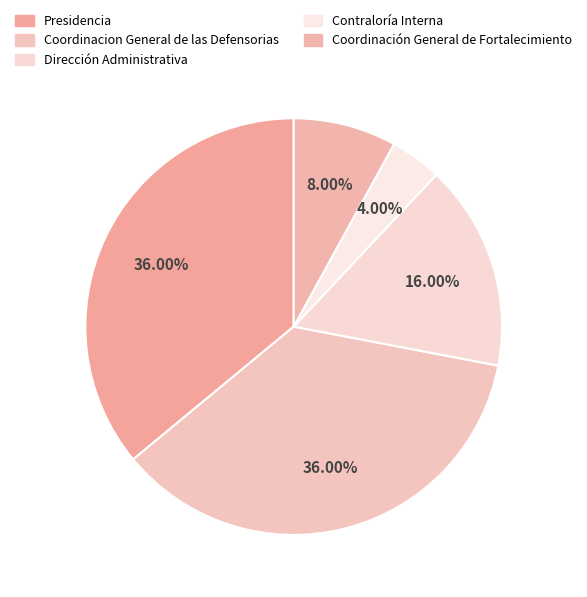

To the nearest percent, what portion does Presidencia represent?

36%